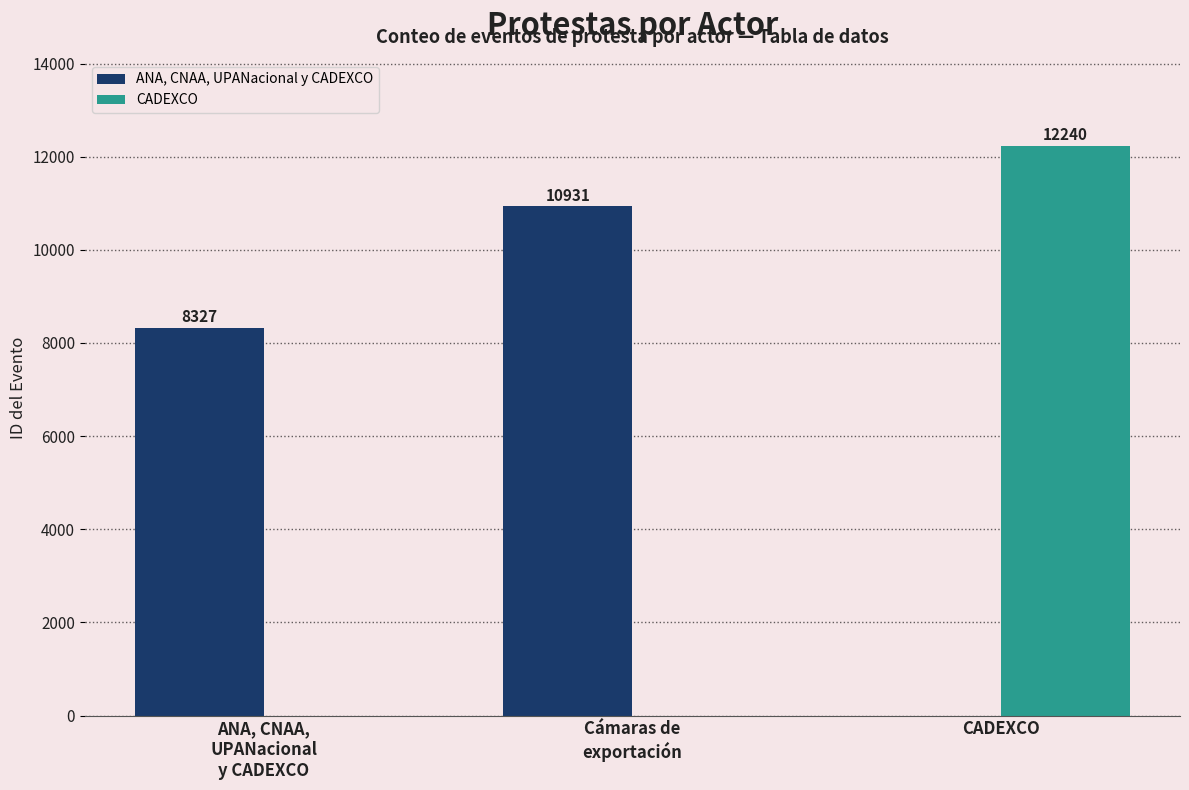

How many CADEXCO values are between 0 and 12240?

3